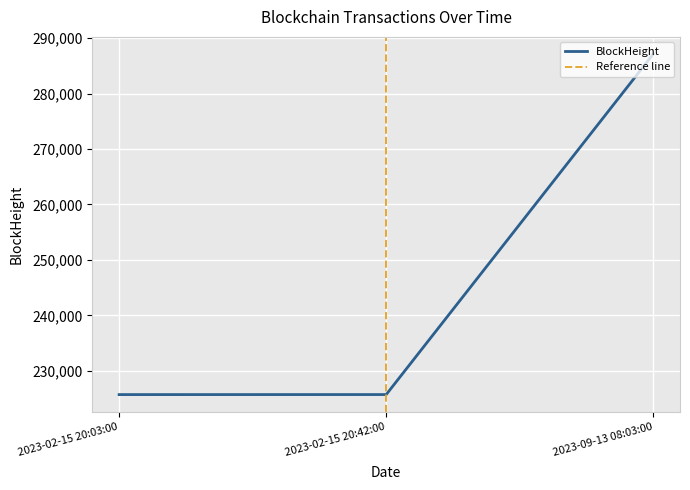

The BlockHeight series shows 287150 at 2023-09-13 08:03:00. True or false?

True